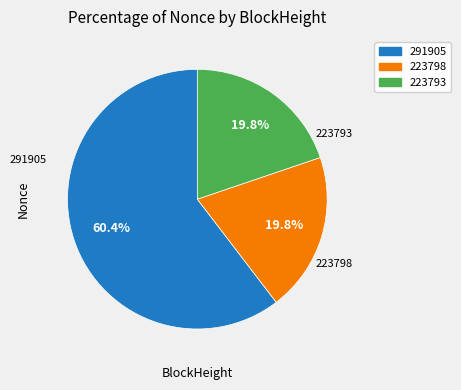

Count the number of slices in the pie.

3